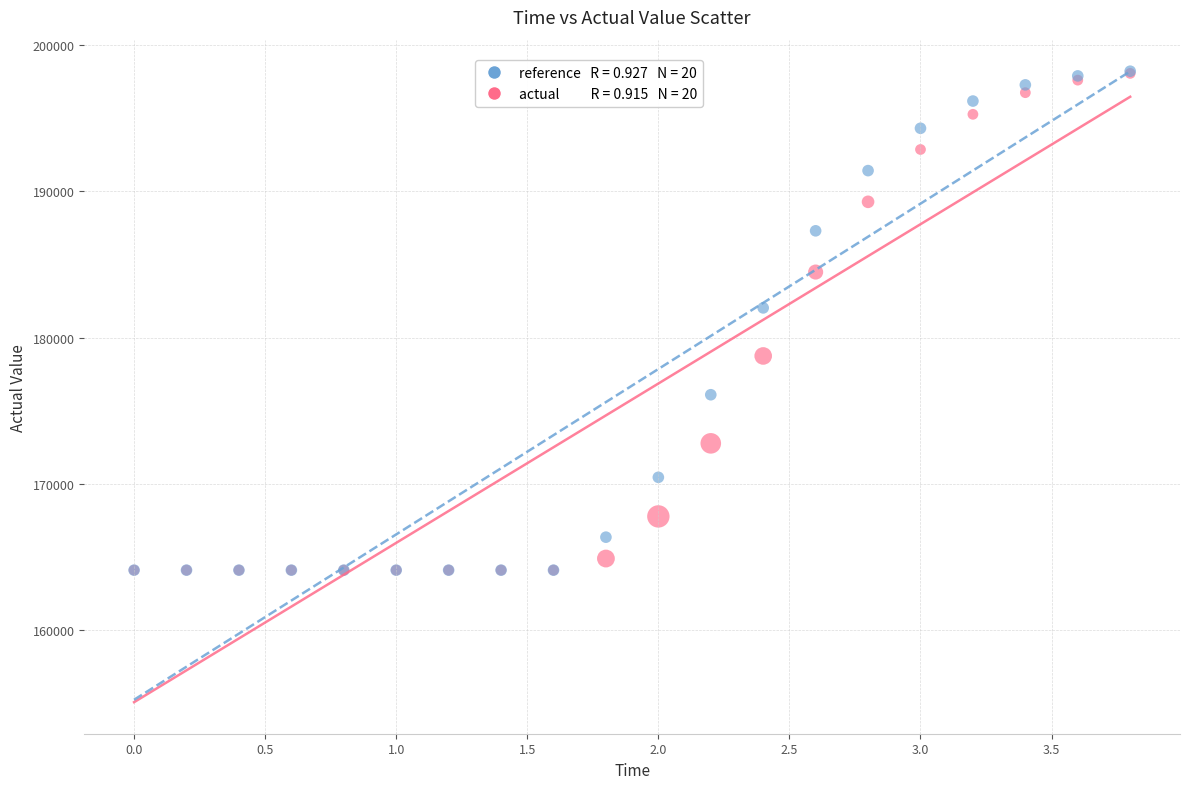

Across all series, what Y value is closest to 181153?

182028.7